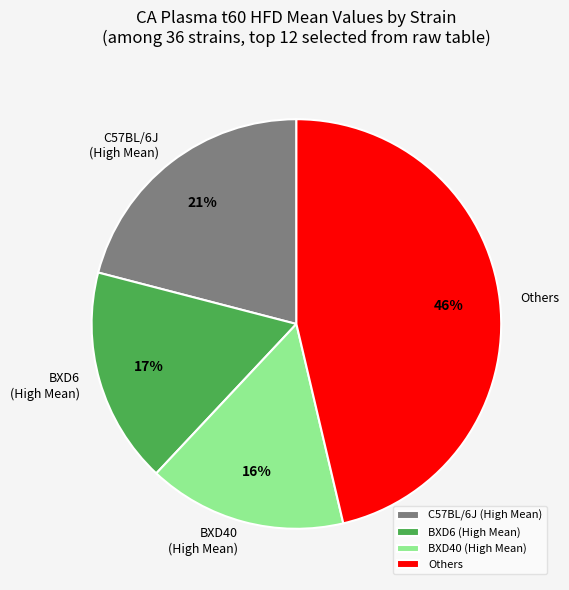

The BXD40 (High Mean) slice represents 28% of the pie. True or false?

False